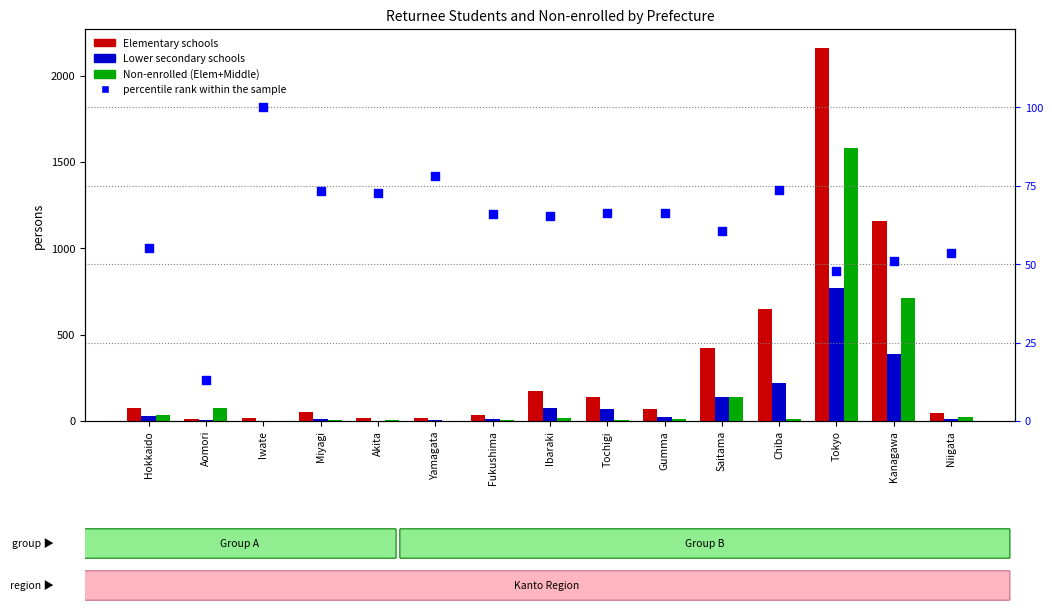

Which series contains the highest Y value?

Elementary schools